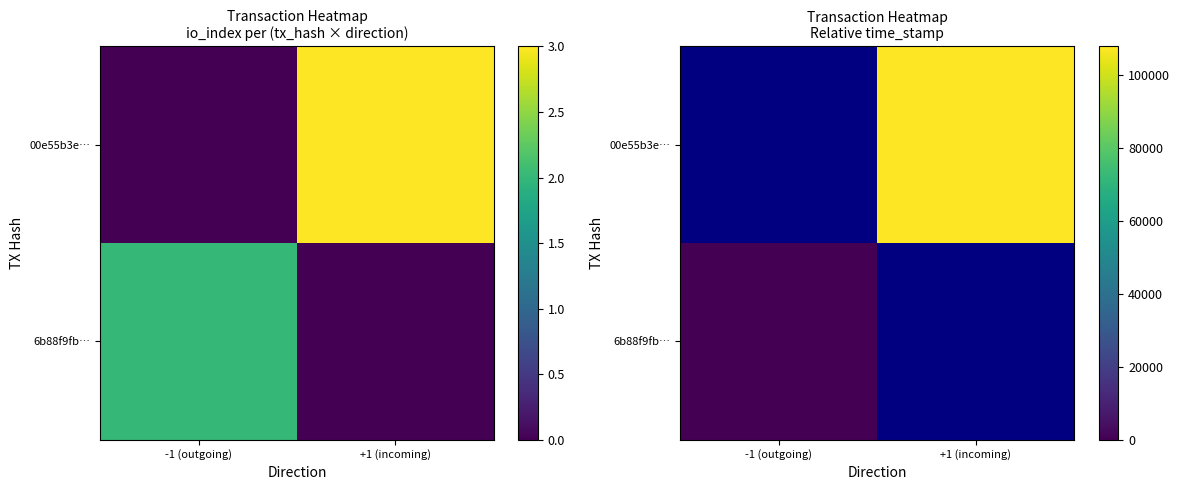

At how many categories does at least one series exceed 11521?

1